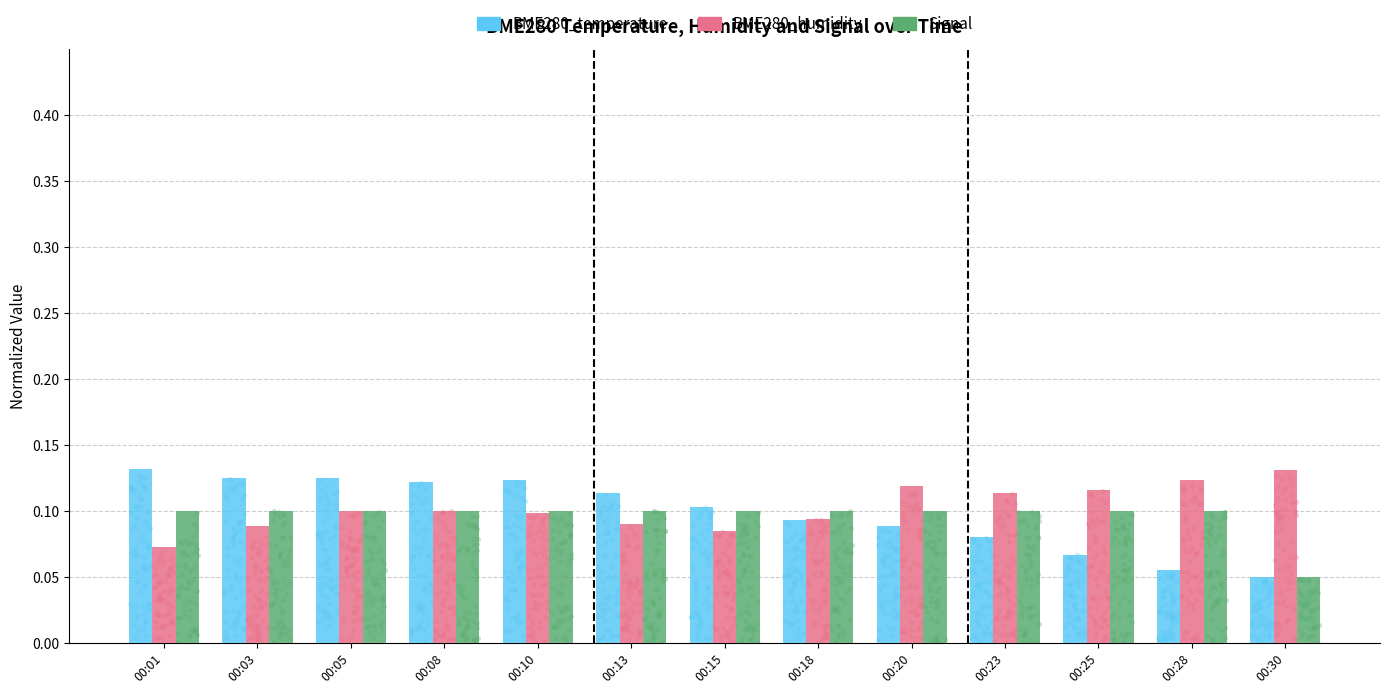

Which series has the largest total across all categories?

BME280_humidity